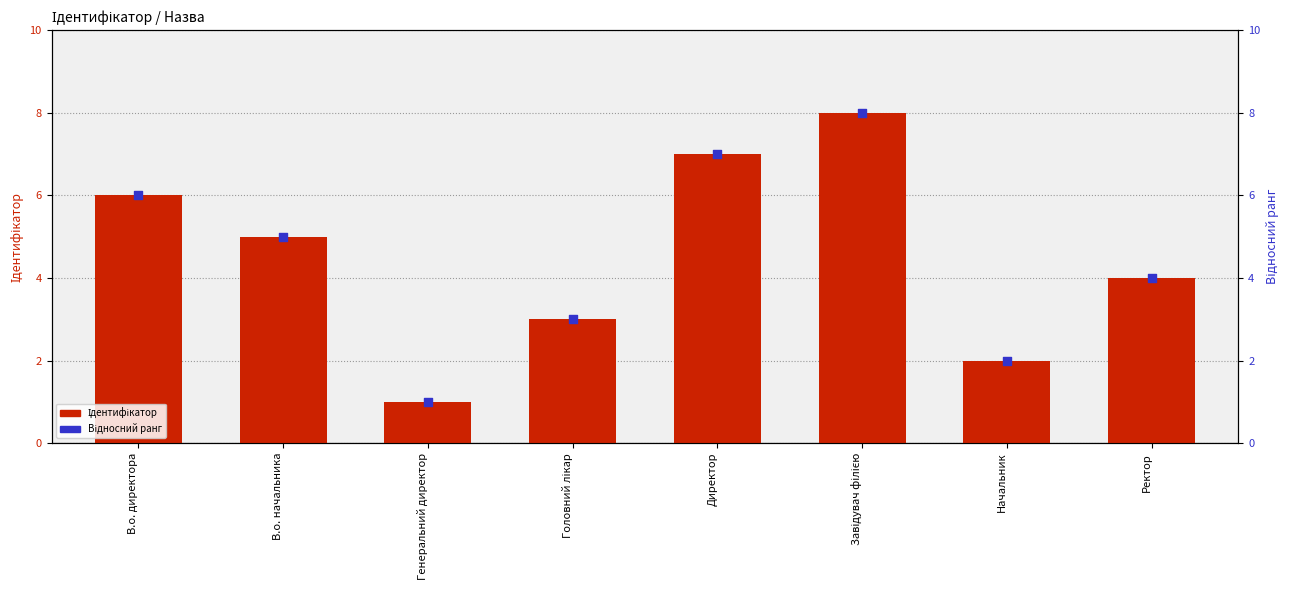

Which series reaches the maximum Y coordinate?

Ідентифікатор